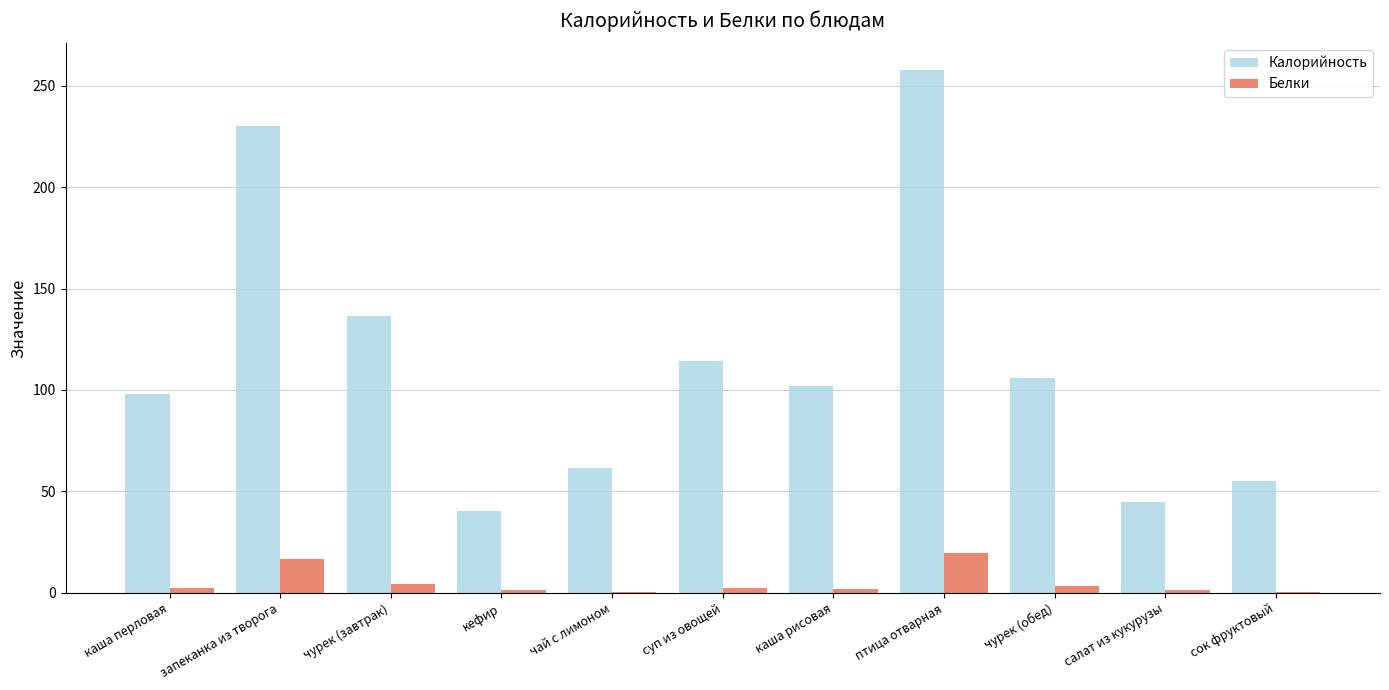

What is the highest value of the Белки series?

19.6